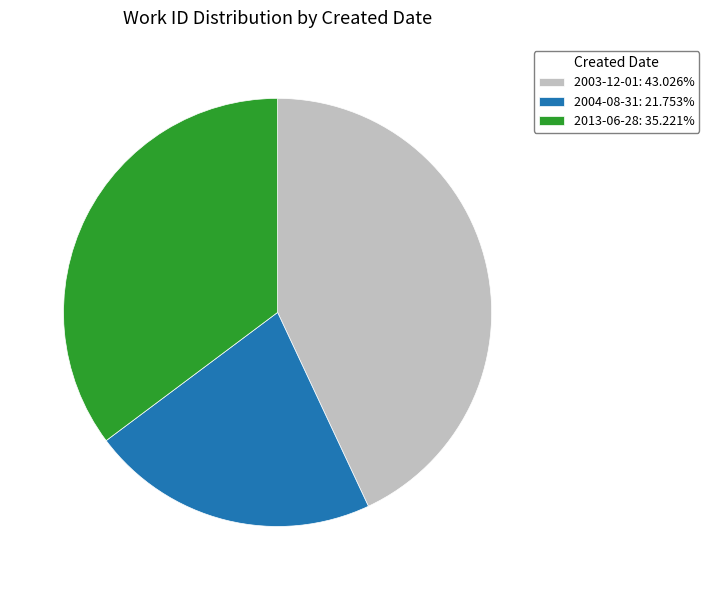

What is the ratio of the value at 2003-12-01: 43.026% to the value at 2013-06-28: 35.221%?

1.2